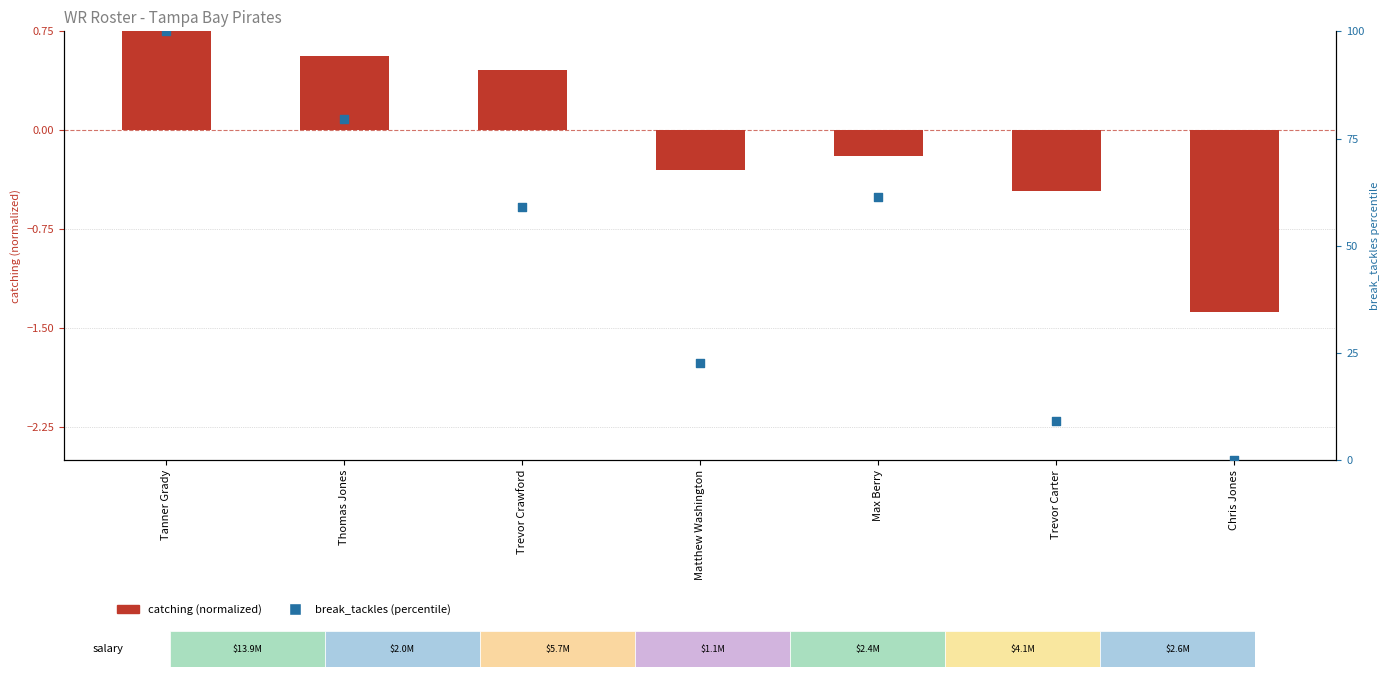

Which series reaches the maximum Y coordinate?

break_tackles (percentile)